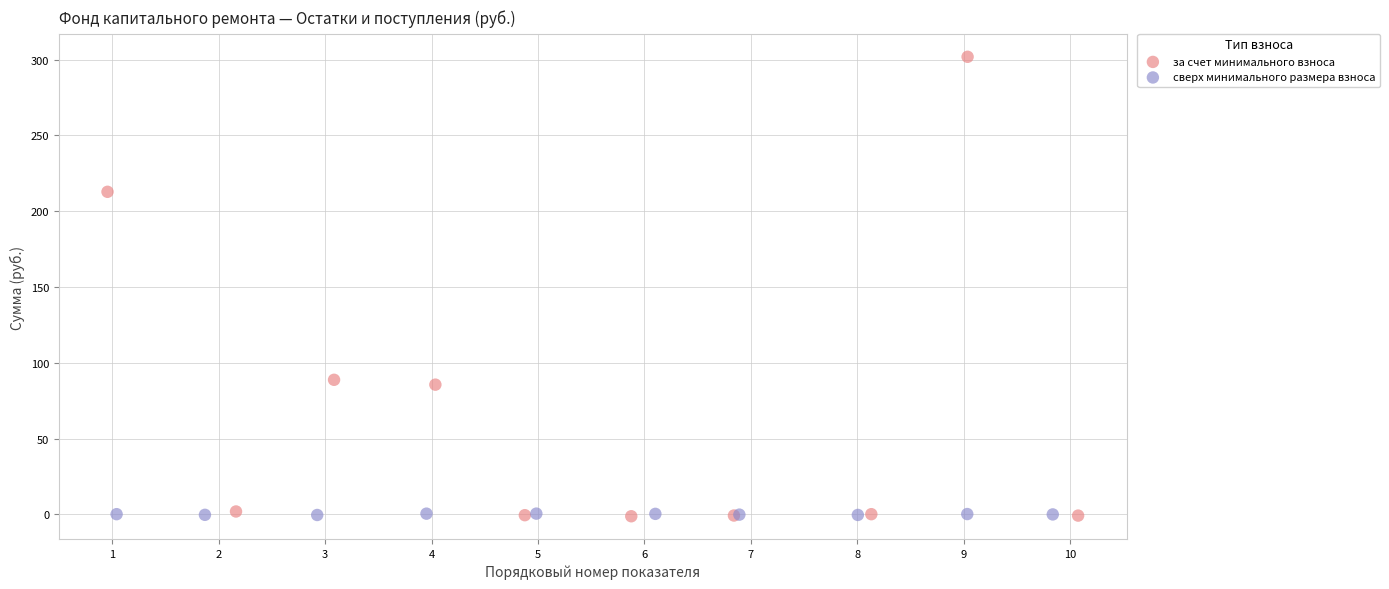

Which series has the widest spread of Y values?

за счет минимального взноса